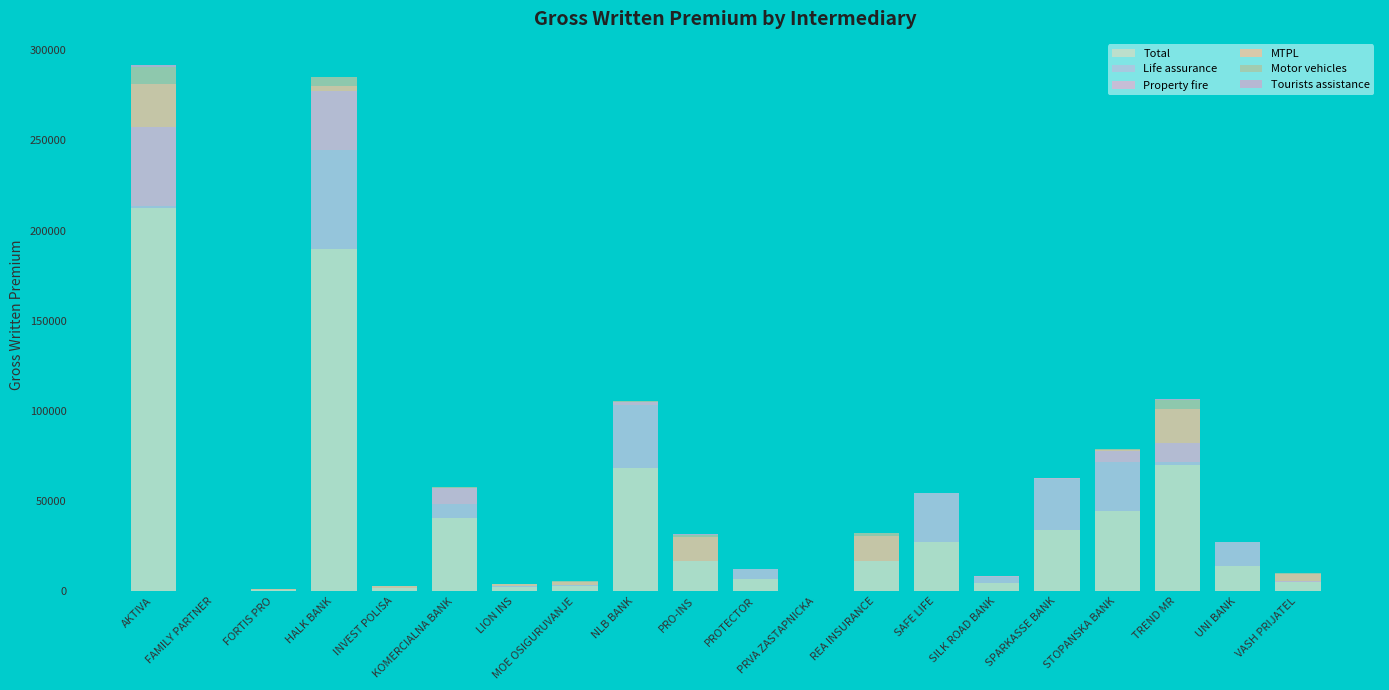

What is the sum of the Tourists assistance values at FAMILY PARTNER and HALK BANK?

93